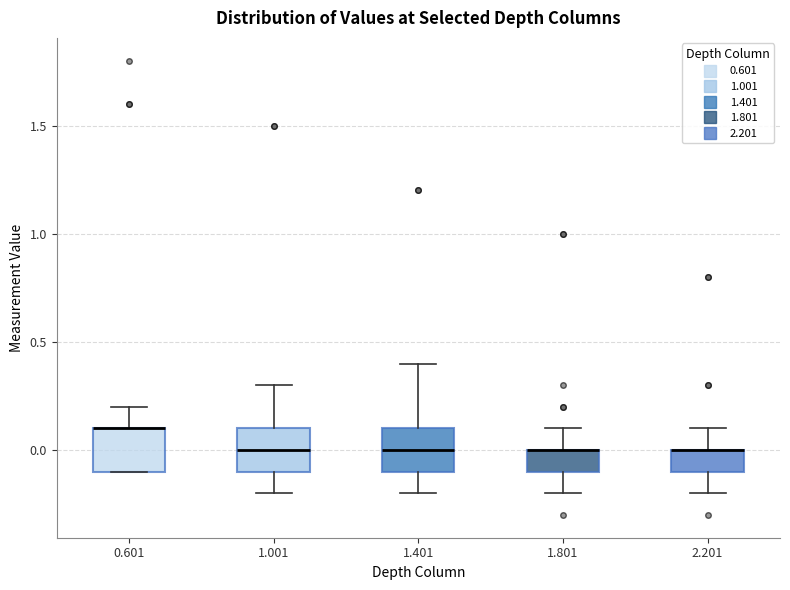

Reading left to right, read every box against the y-axis: the position of its median line, the range the box covers, and the ends of its whiskers. The values are not printed on the chart, so give them approximately, as read against the axis.

0.601: median 0.1 (drawn on the box's upper edge), box -0.1 to 0.1, whiskers -0.1 to 0.2
1.001: median 0.0, box -0.1 to 0.1, whiskers -0.2 to 0.3
1.401: median 0.0, box -0.1 to 0.1, whiskers -0.2 to 0.4
1.801: median 0.0 (drawn on the box's upper edge), box -0.1 to 0.0, whiskers -0.2 to 0.1
2.201: median 0.0 (drawn on the box's upper edge), box -0.1 to 0.0, whiskers -0.2 to 0.1